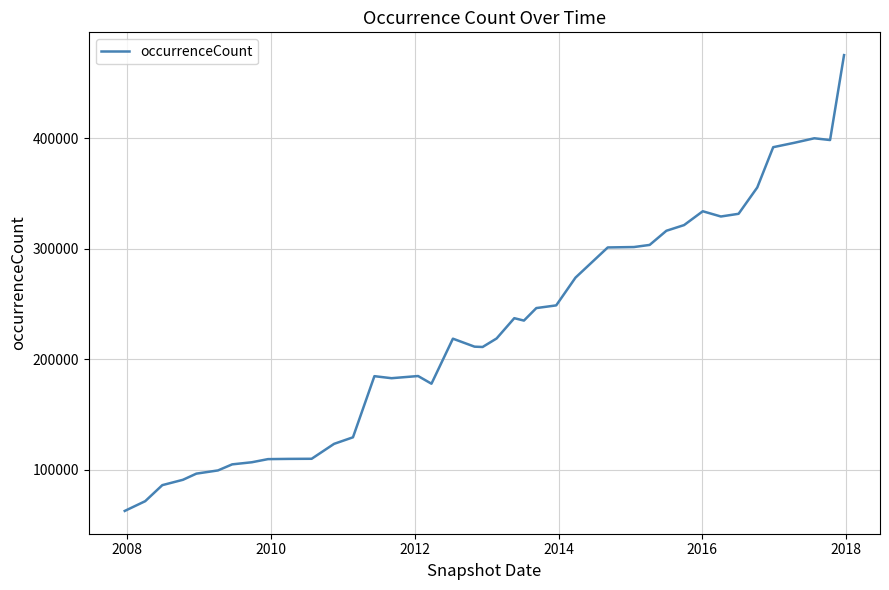

What is the maximum value shown in the chart?

475455